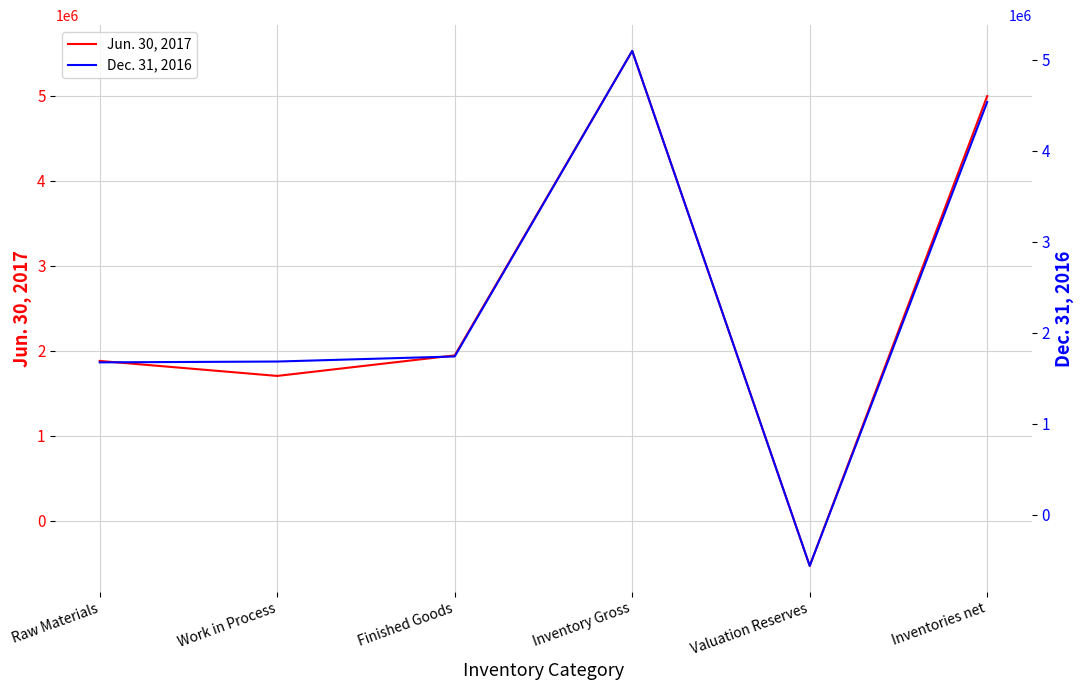

Reading left to right, transcribe all the data shown in this chart.

Jun. 30, 2017: 1879625	1703145	1944503	5527273	-531430	4995843
Dec. 31, 2016: 1675143	1684321	1740229	5099693	-562000	4537693